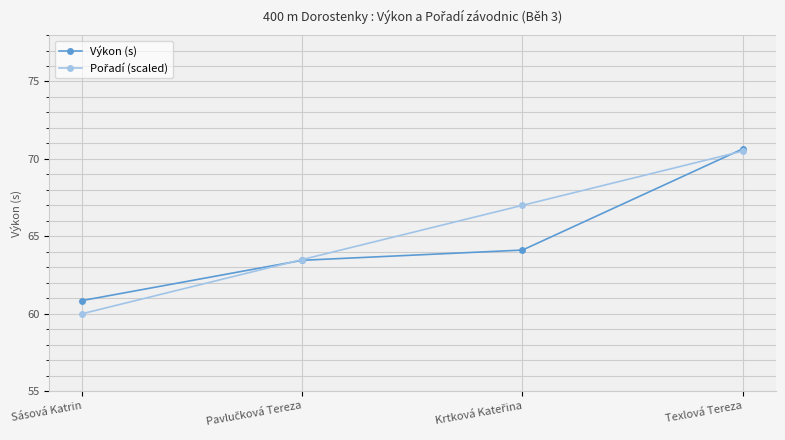

What is the label of the 1st point from the right?

Texlová Tereza